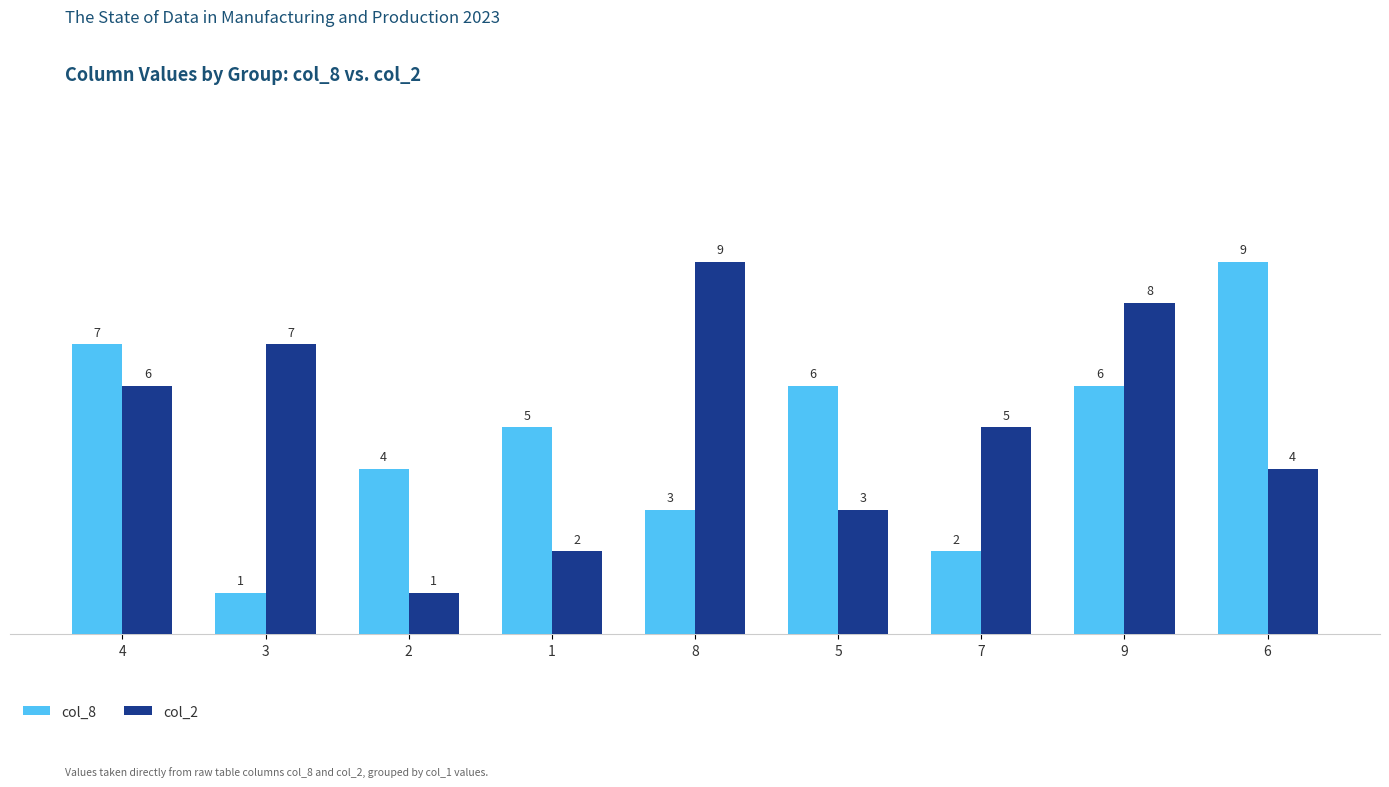

How many distinct data groups are displayed?

2